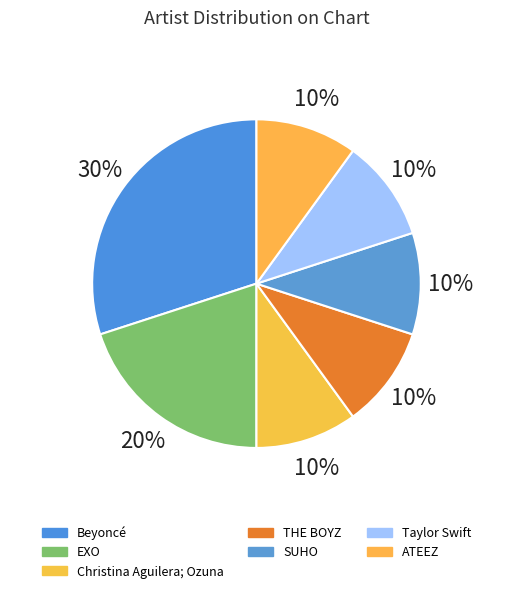

True or false: THE BOYZ accounts for 2% of the total.

False